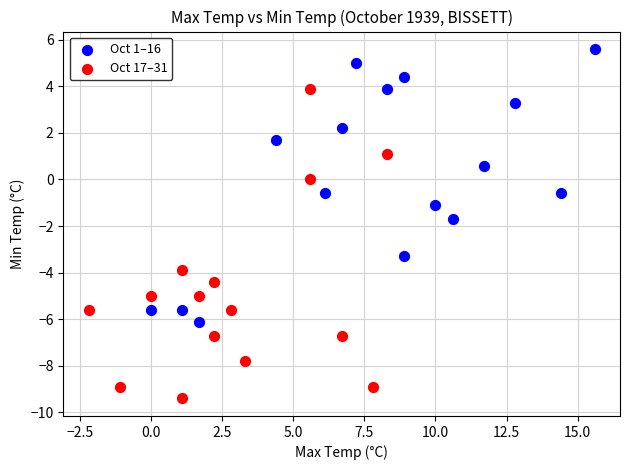

Which series has the largest Y range (max minus min)?

Oct 17–31